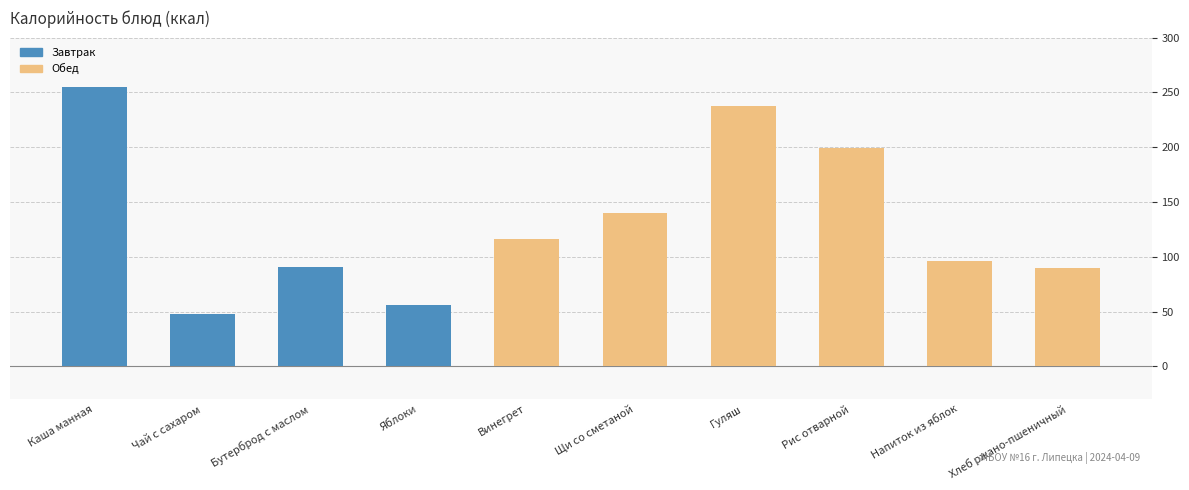

Reading left to right, list all the values displayed in this chart.

255.0	48.0	90.7	56.0	116.0	140.0	238.0	199.0	96.0	90.0